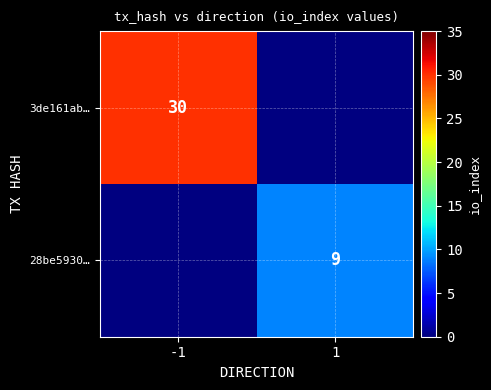

Is it true that 28be5930… equals 9 at 1?

True